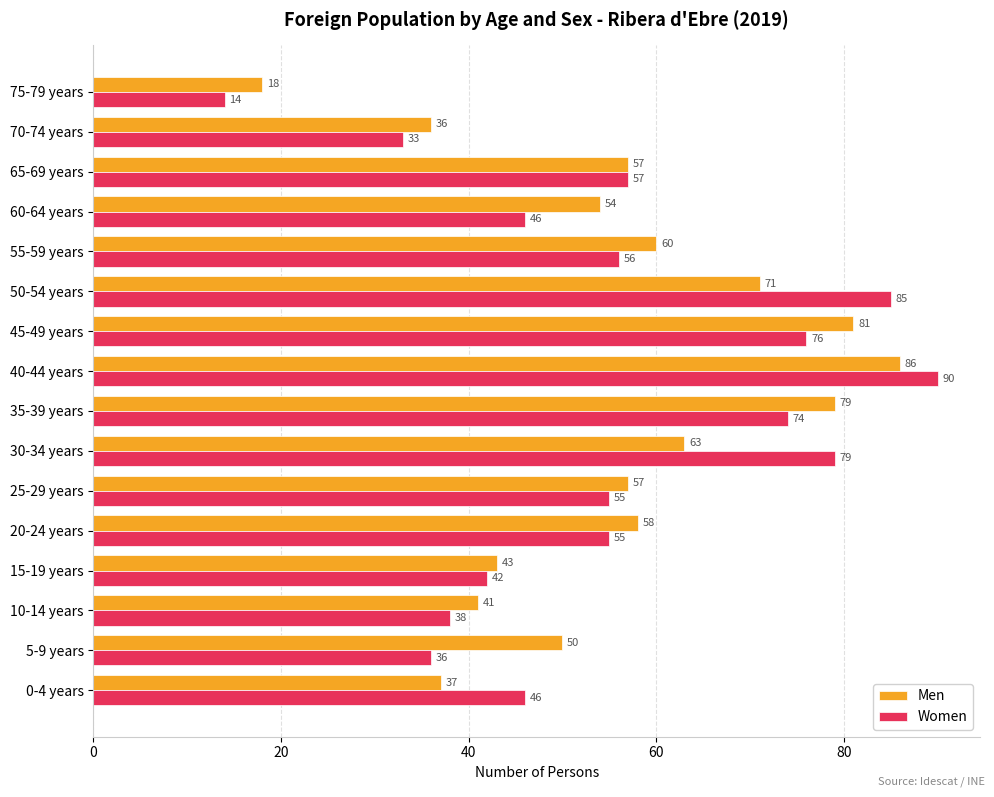

Which series has the largest range (max minus min)?

Women